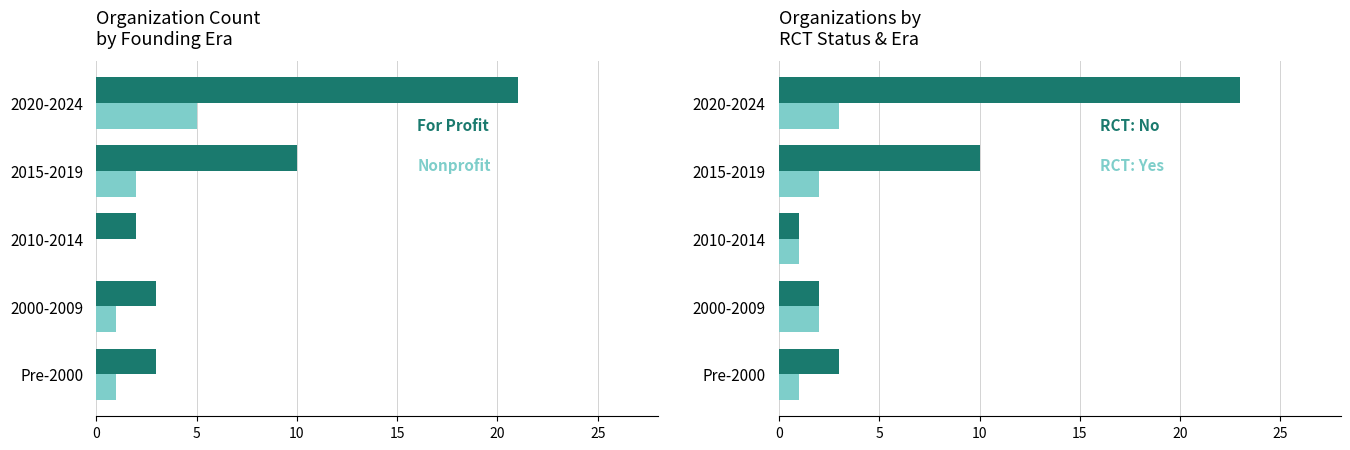

Rank the series at Pre-2000 from highest to lowest value.

For Profit, RCT: No, Nonprofit, RCT: Yes